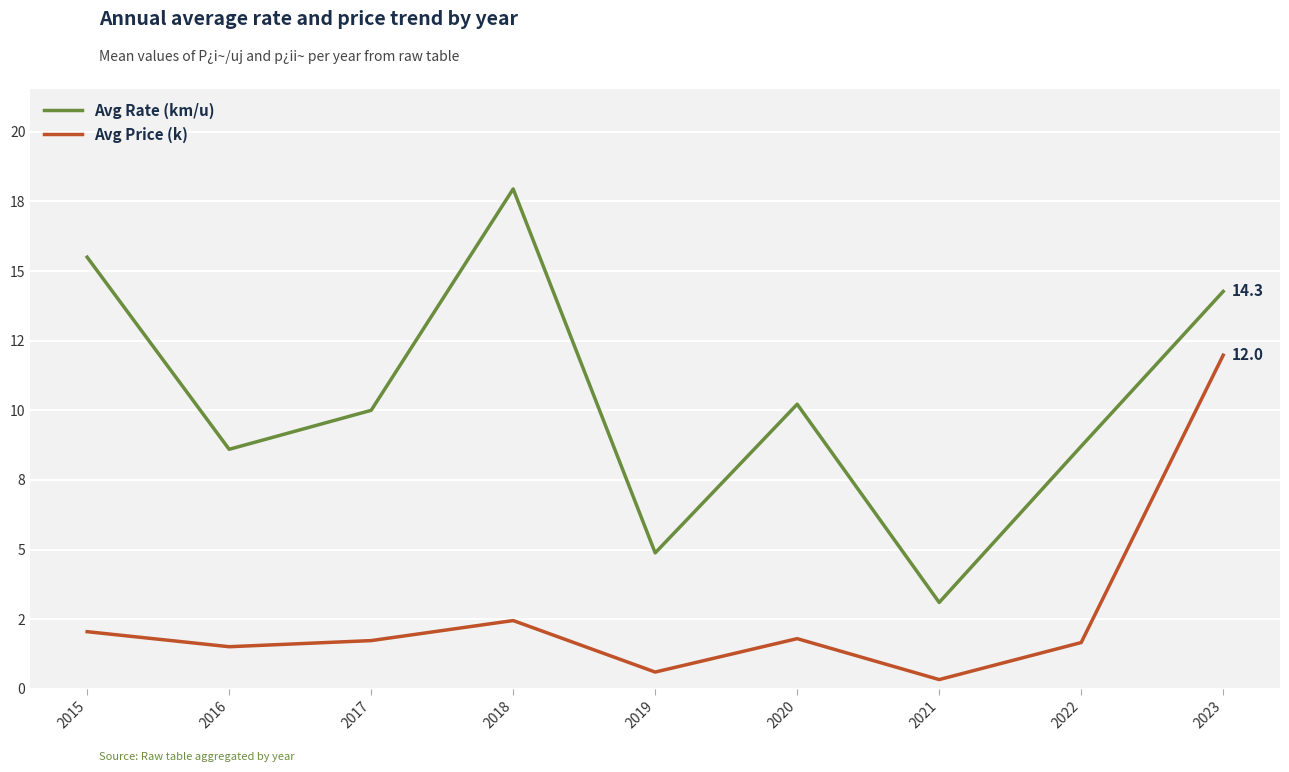

True or false: Avg Price (k) and Avg Rate (km/u) intersect in this chart.

False